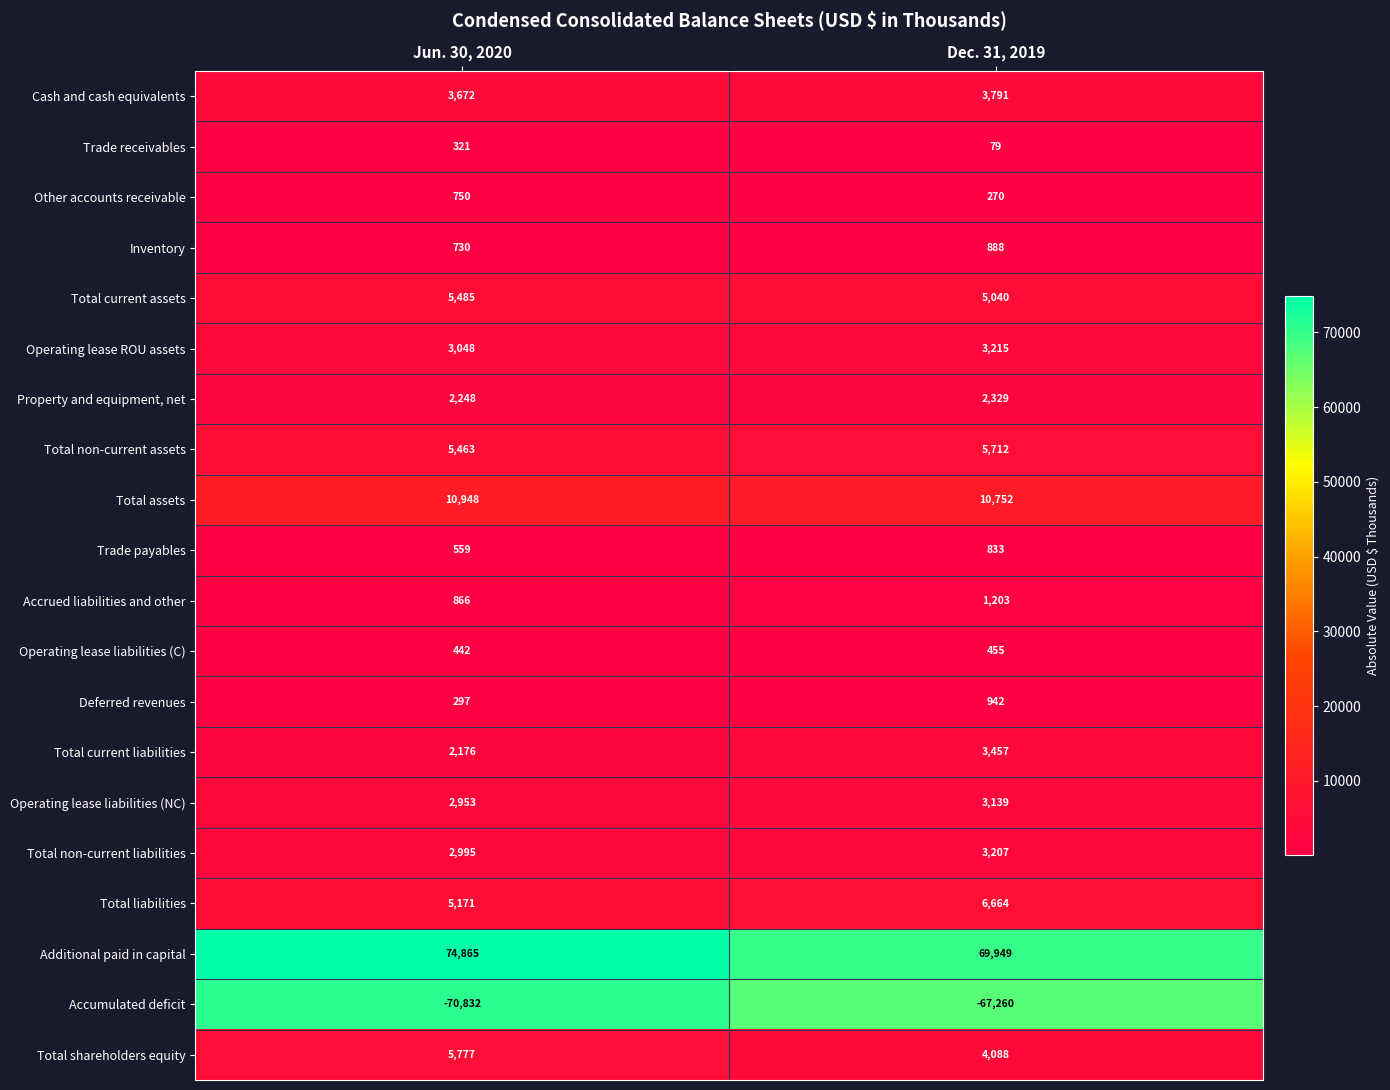

Which series changed the most between Jun. 30, 2020 and Dec. 31, 2019?

Additional paid in capital